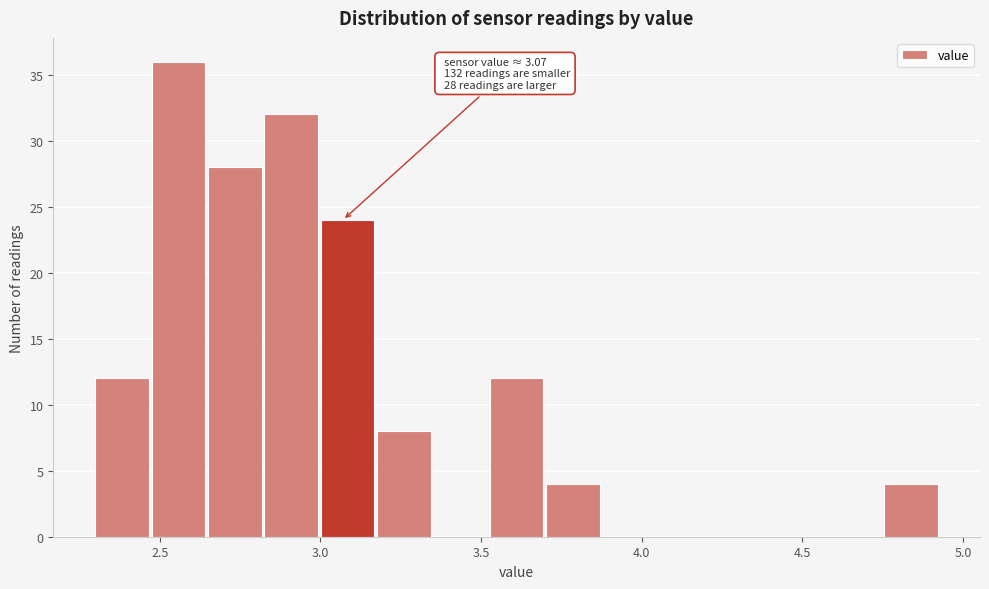

Read against the x-axis, roughly where is the centre of the tallest bar?

2.55